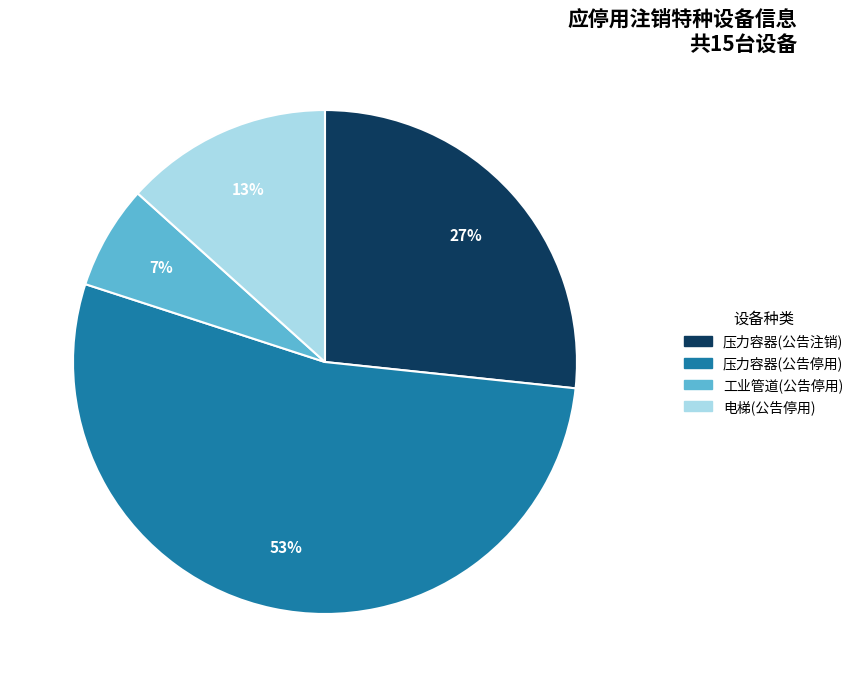

To the nearest percent, what is the average slice percentage?

25%